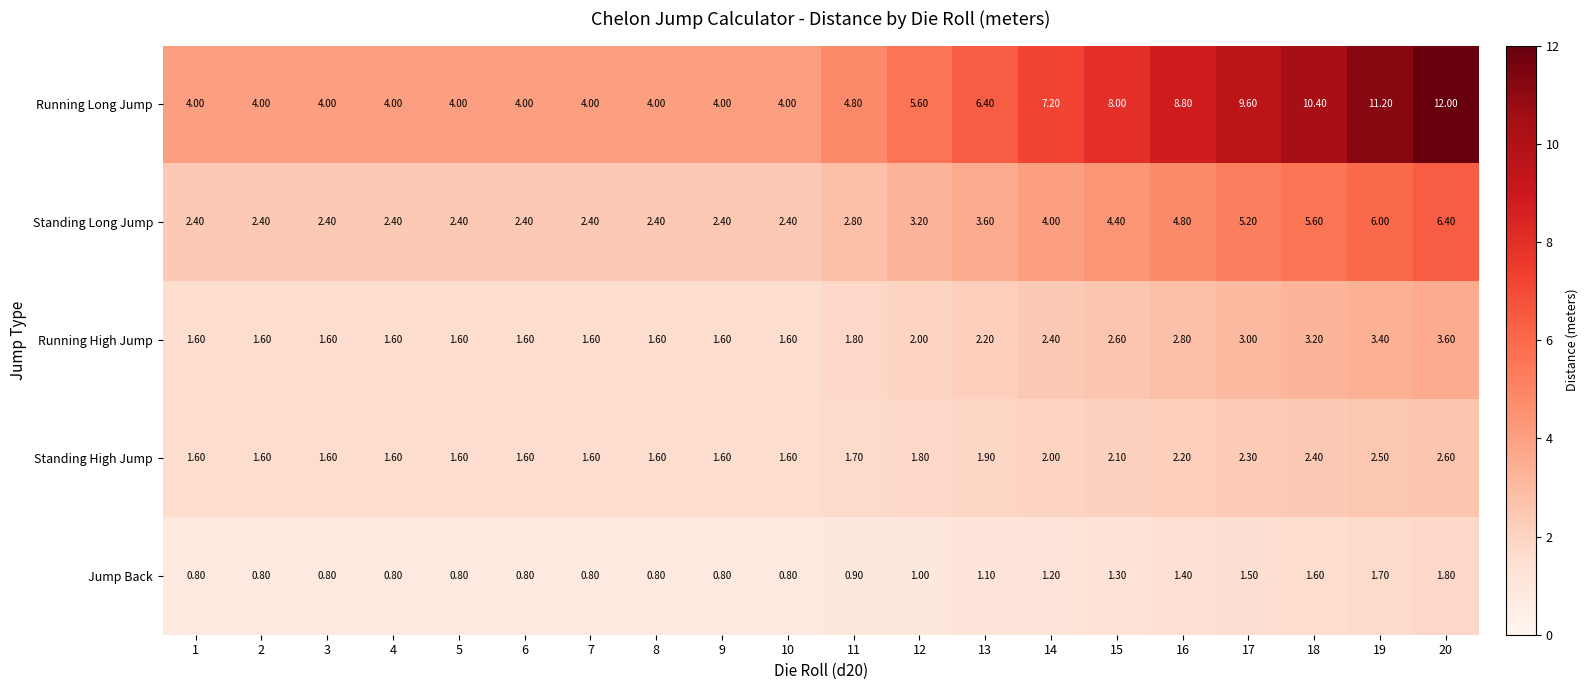

Which series has the largest range (max minus min)?

Running Long Jump